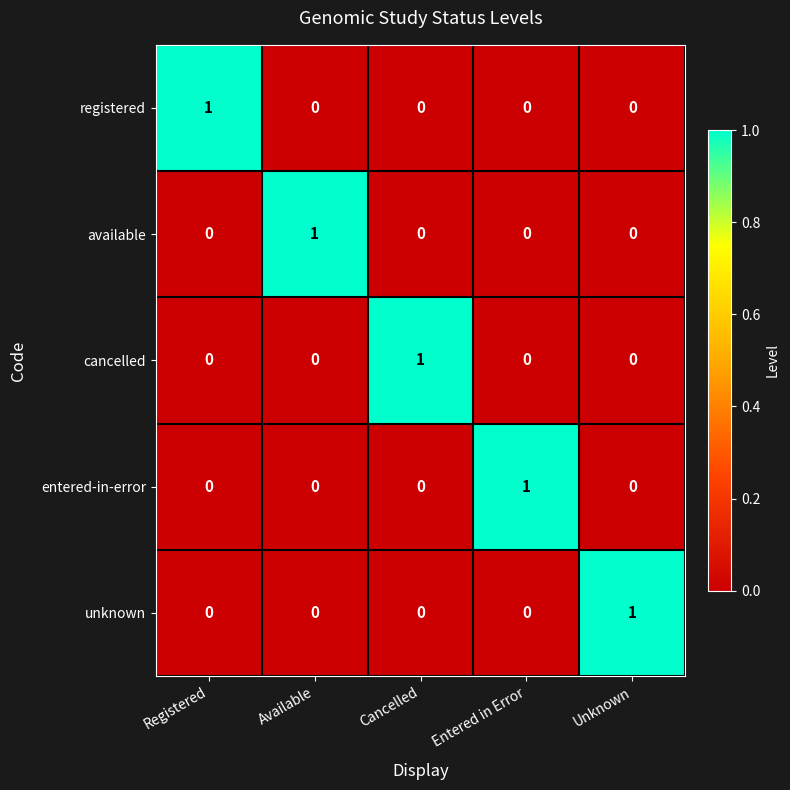

Count the entered-in-error values in the range 0 to 1.

5